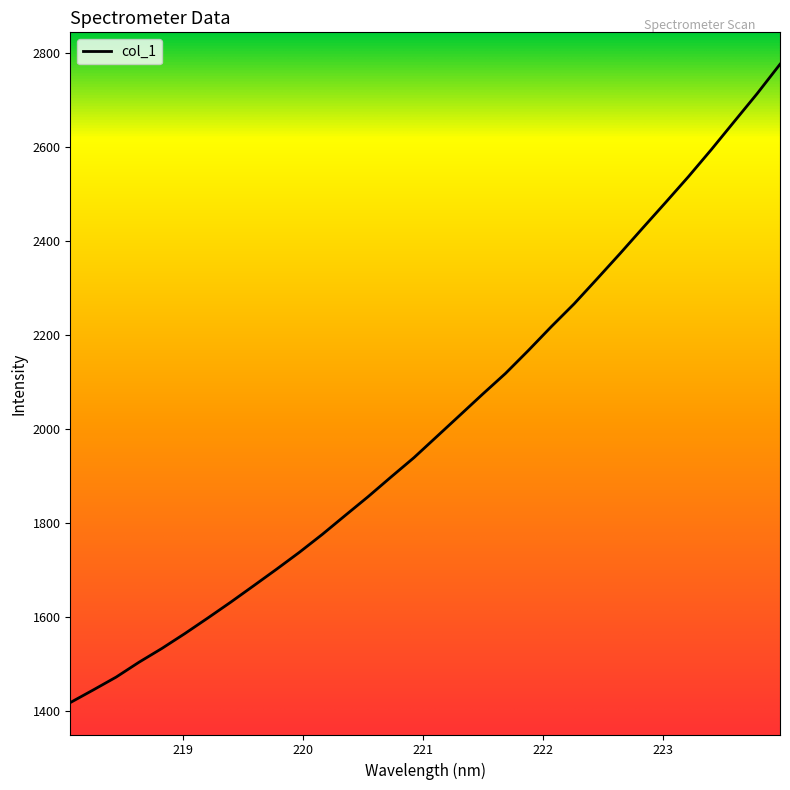

Does the chart have visible grid lines?

No